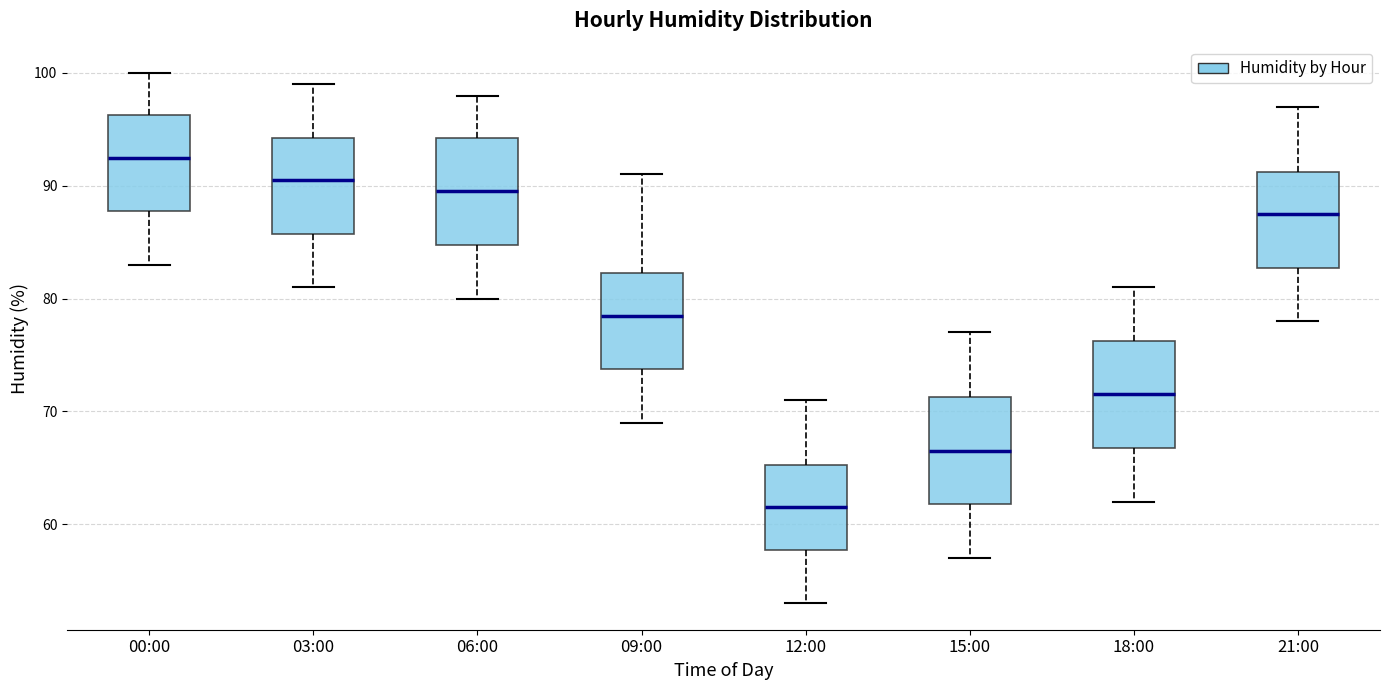

Reading left to right, read every box against the y-axis: the position of its median line, the range the box covers, and the ends of its whiskers. The values are not printed on the chart, so give them approximately, as read against the axis.

00:00: median 93, box 88 to 96, whiskers 83 to 100
03:00: median 91, box 86 to 94, whiskers 81 to 99
06:00: median 90, box 85 to 94, whiskers 80 to 98
09:00: median 79, box 74 to 82, whiskers 69 to 91
12:00: median 62, box 58 to 65, whiskers 53 to 71
15:00: median 67, box 62 to 71, whiskers 57 to 77
18:00: median 72, box 67 to 76, whiskers 62 to 81
21:00: median 88, box 83 to 91, whiskers 78 to 97